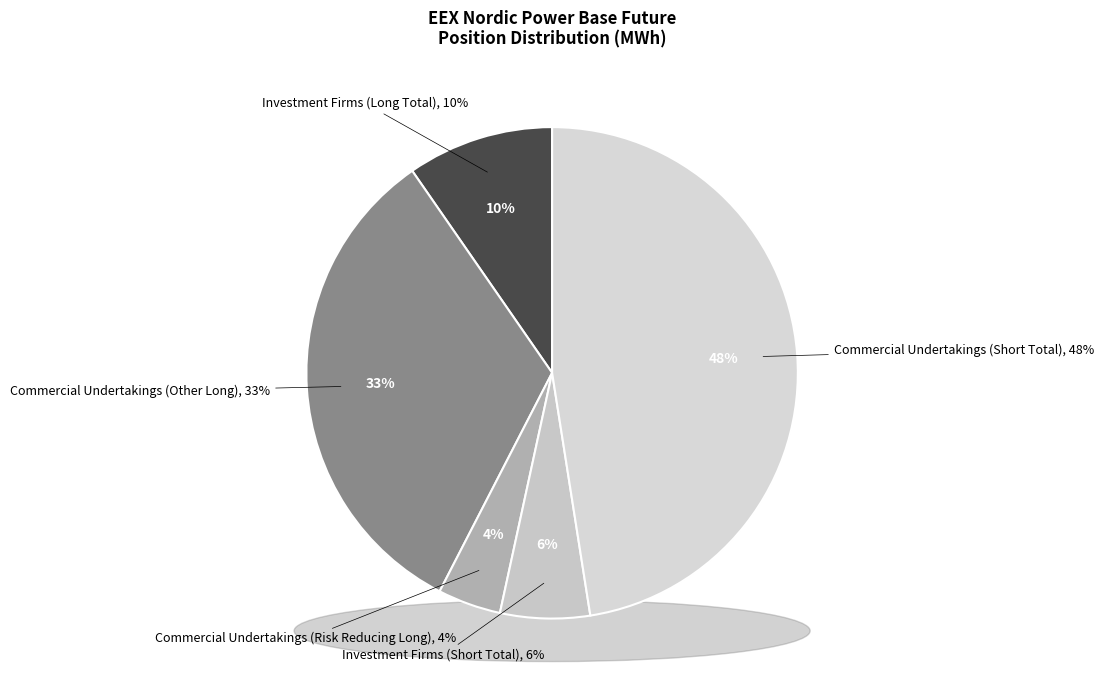

What is the ratio of the value at Commercial
Undertakings (Long) to the value at Investment Firms
(Long)?

3.4